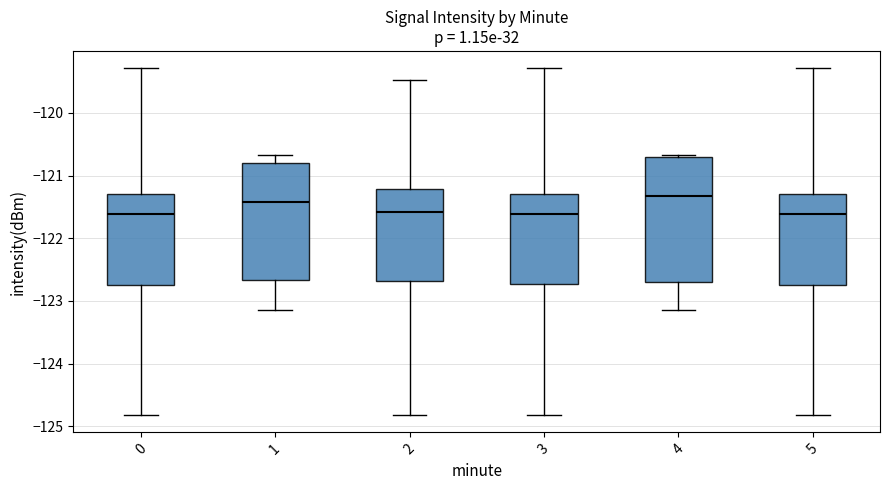

Reading left to right, read every box against the y-axis: the position of its median line, the range the box covers, and the ends of its whiskers. The values are not printed on the chart, so give them approximately, as read against the axis.

0: median -121.6, box -122.8 to -121.3, whiskers -124.8 to -119.3
1: median -121.4, box -122.7 to -120.8, whiskers -123.2 to -120.7
2: median -121.6, box -122.7 to -121.2, whiskers -124.8 to -119.5
3: median -121.6, box -122.7 to -121.3, whiskers -124.8 to -119.3
4: median -121.3, box -122.7 to -120.7, whiskers -123.2 to -120.7 (just above the box's upper edge)
5: median -121.6, box -122.8 to -121.3, whiskers -124.8 to -119.3